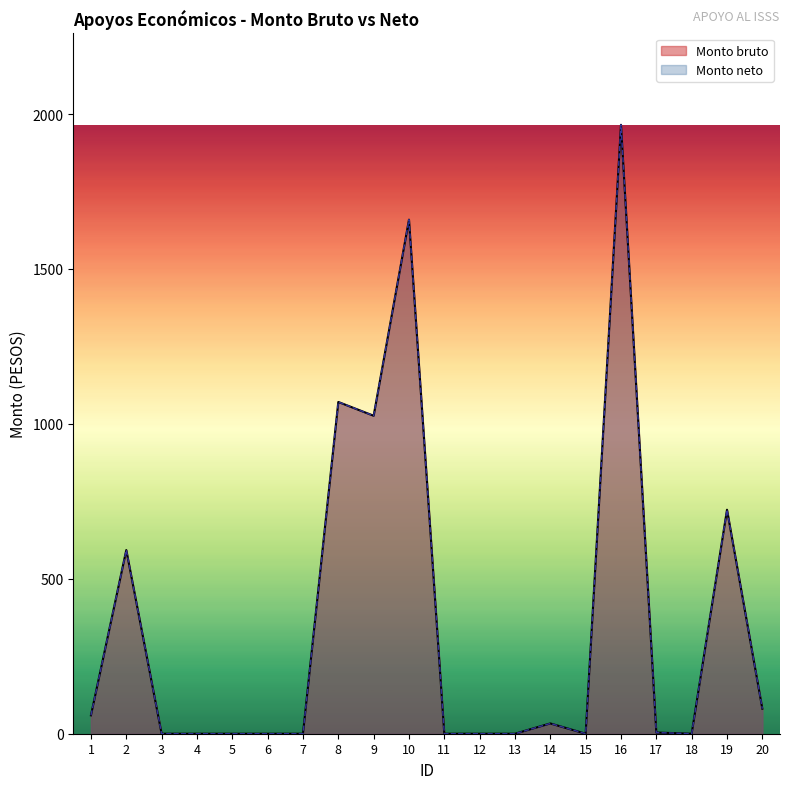

How many interior local peaks does the Monto bruto series have?

6